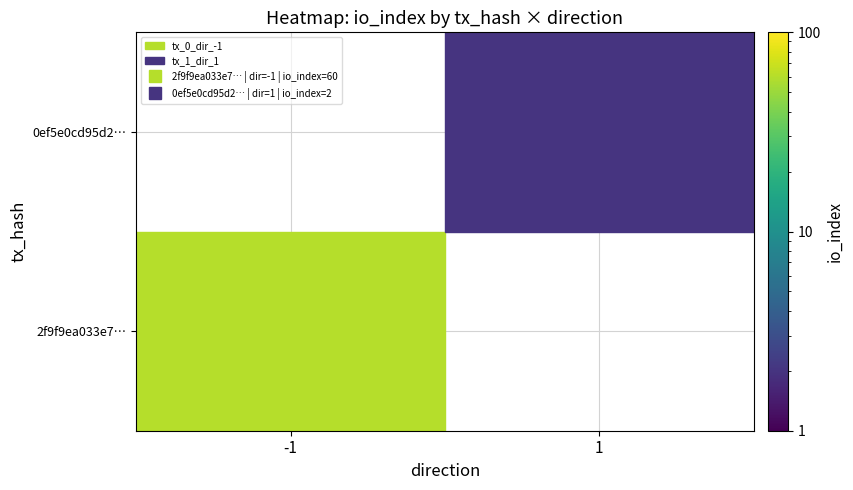

The value of 0ef5e0cd95d2aa11a7109d630873f2ba1131f5e at direction is 1. True or false?

True